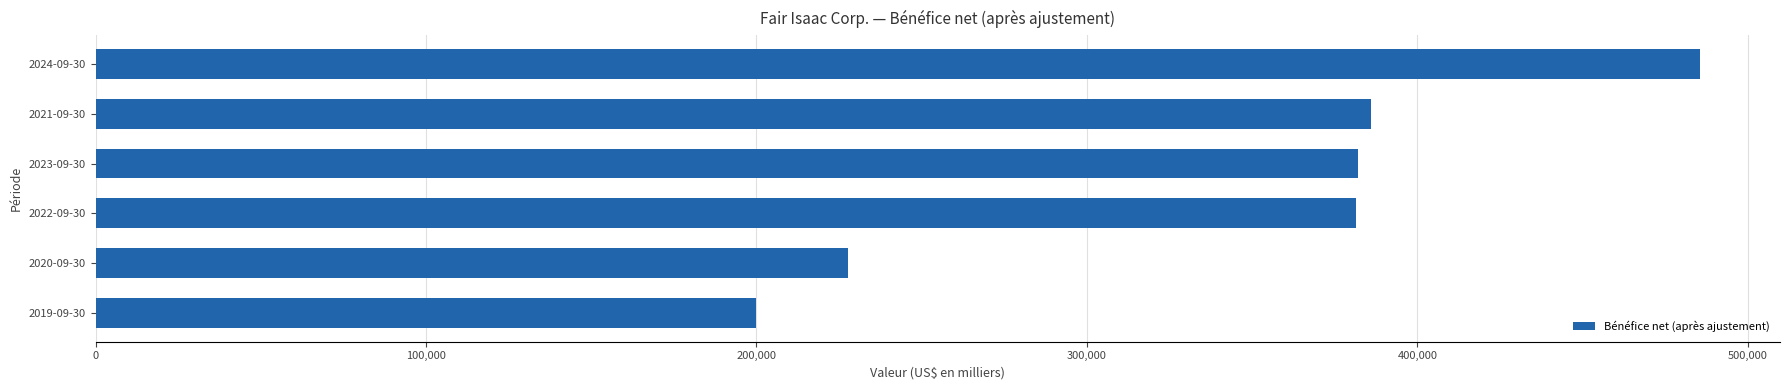

At which category does the chart reach its peak across all series?

2024-09-30